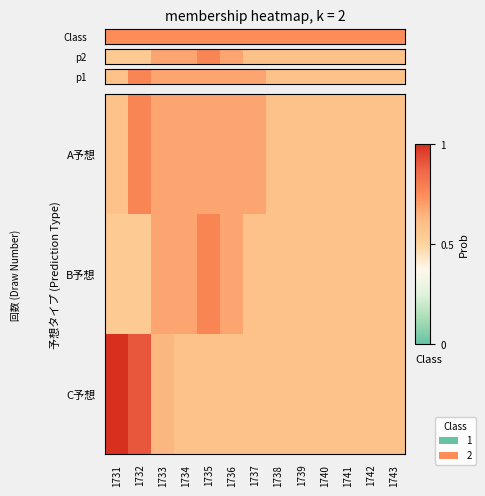

At how many categories does at least one series exceed 0?

13